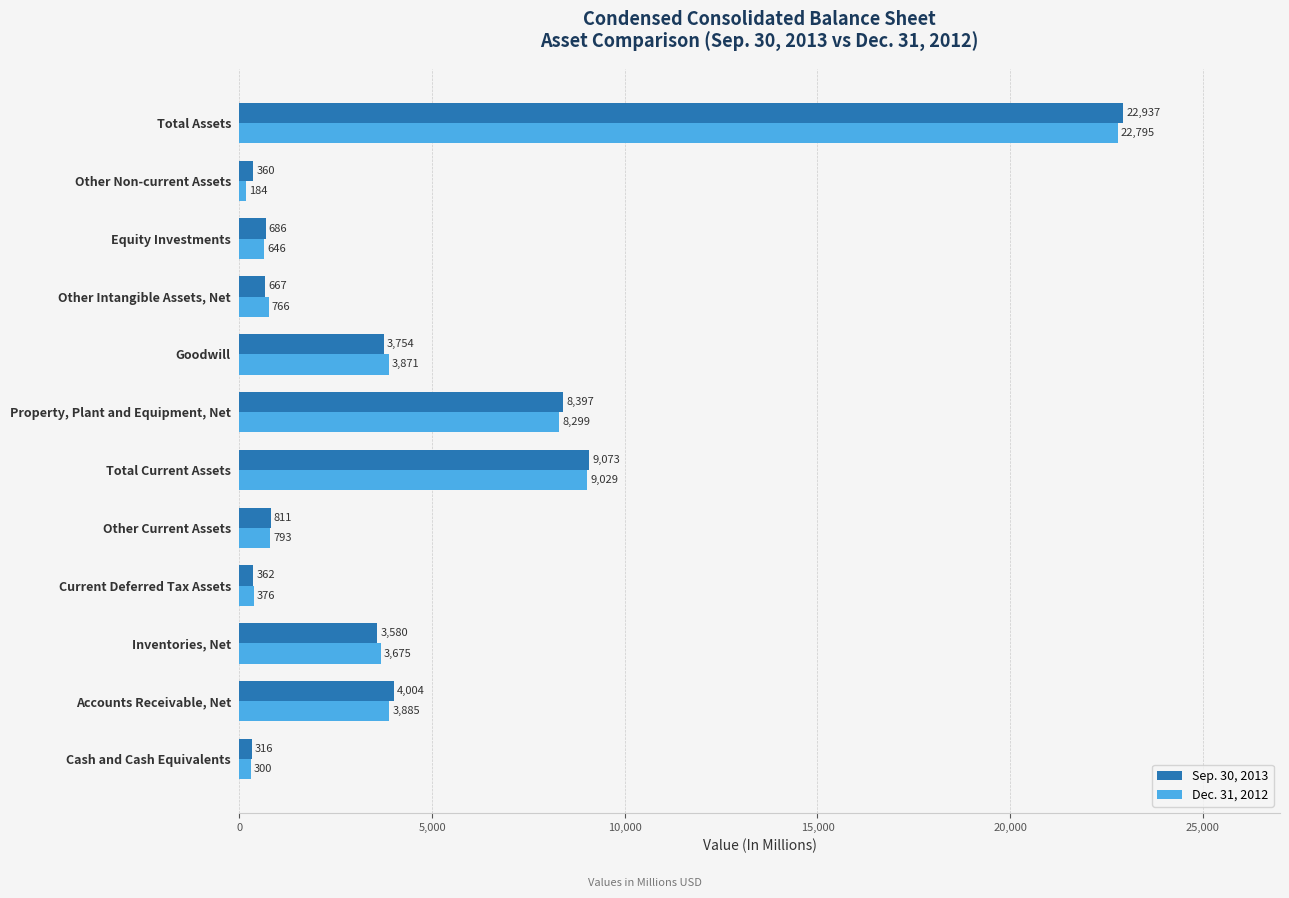

How many data points does each series have?

12